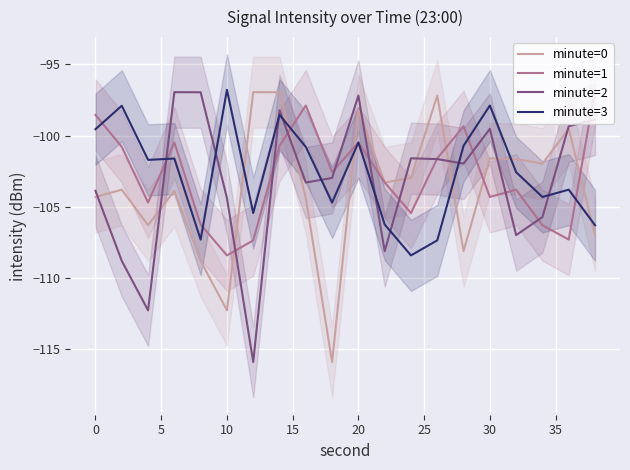

Is it true that minute=2 equals -97.2 at 20?

True